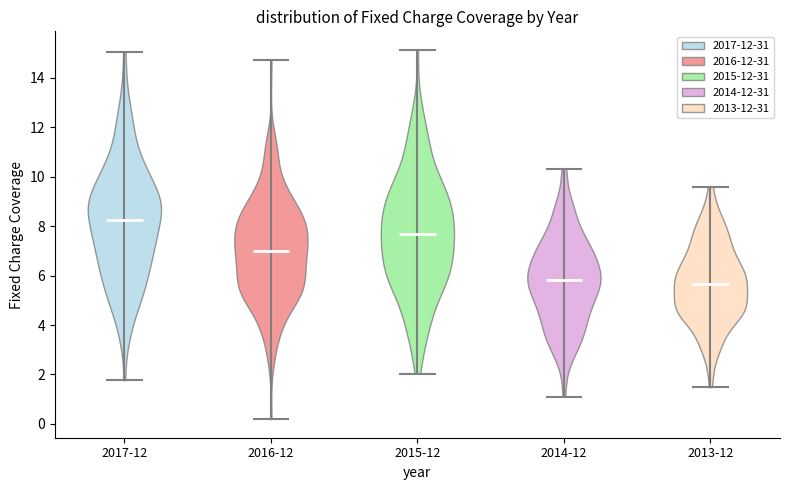

Reading left to right, read every violin against the y-axis: where its median line is, and the lowest and highest points it reaches. The values are not printed on the chart, so give them approximately, as read against the axis.

2017-12: median line 8.2, lowest point 1.8, highest point 15.0
2016-12: median line 7.0, lowest point 0.2, highest point 14.8
2015-12: median line 7.6, lowest point 2.0, highest point 15.2
2014-12: median line 5.8, lowest point 1.2, highest point 10.4
2013-12: median line 5.6, lowest point 1.4, highest point 9.6